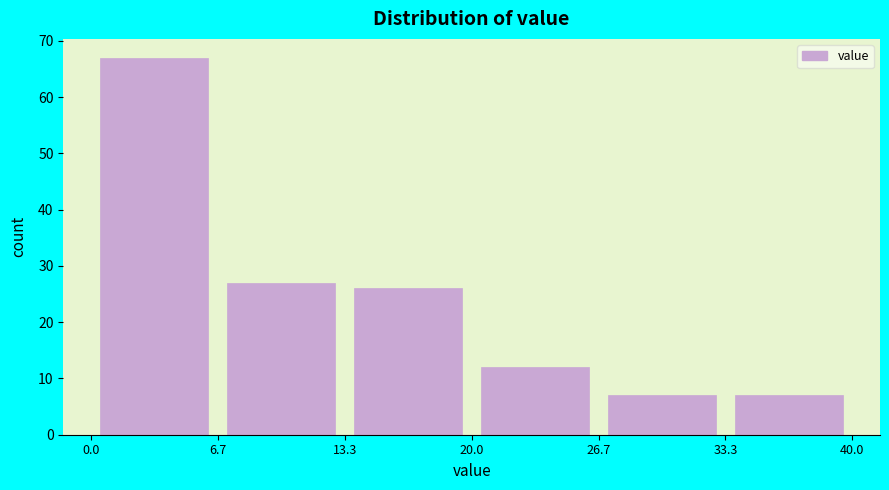

What is the height of the bar covering 26.7 to 33.3 on the x-axis? The values are not printed on the chart, so give them approximately, as read against the axis.

7